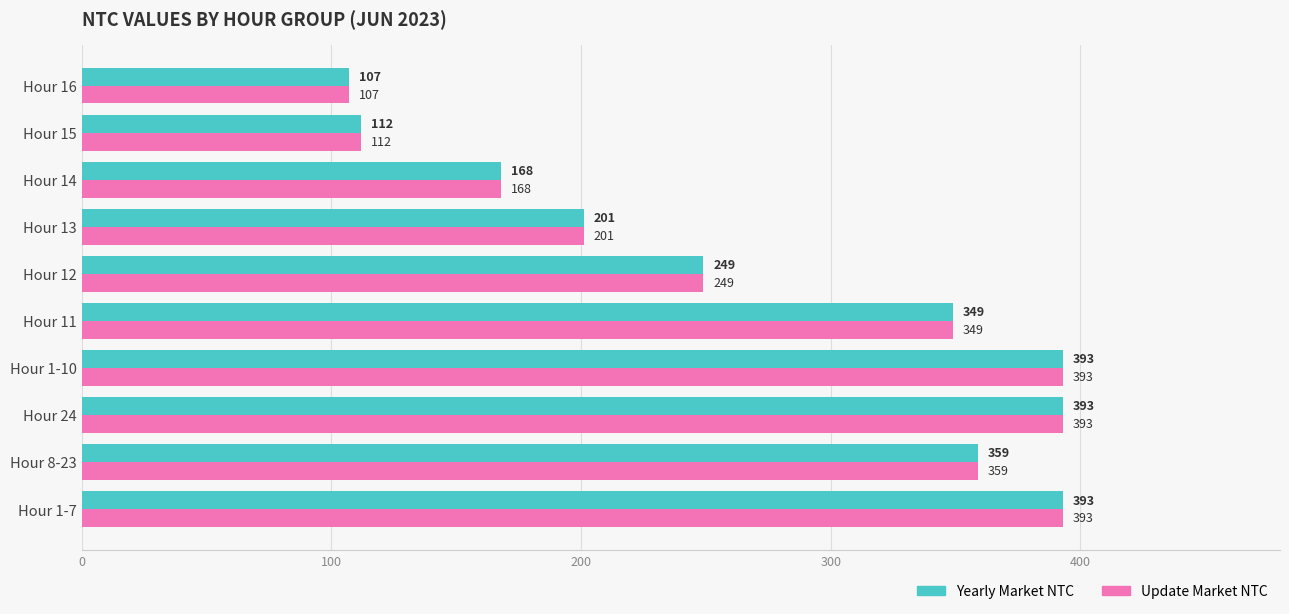

Count the Yearly Market NTC values in the range 168 to 393.

8